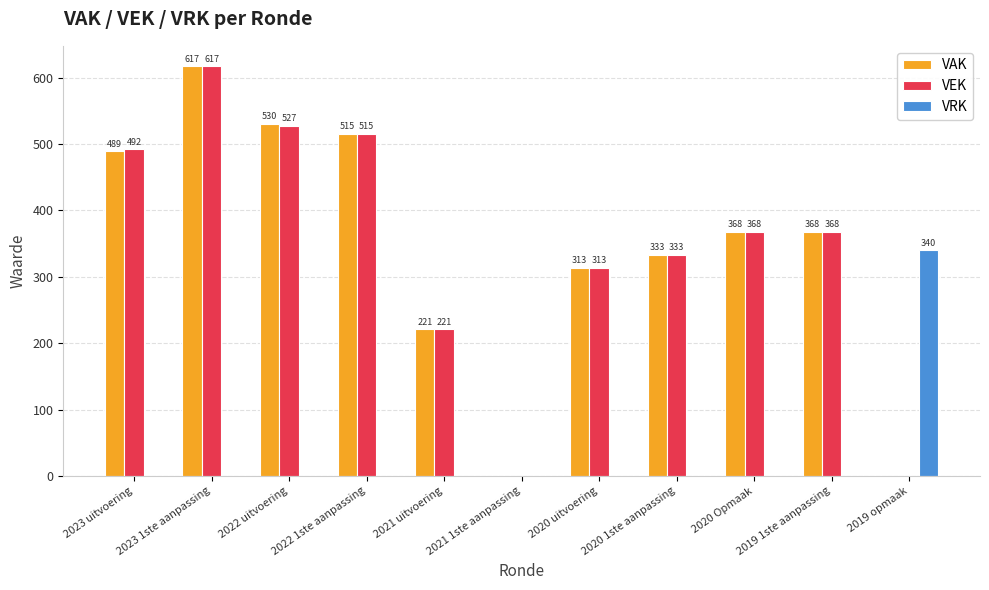

What is the difference between the VEK values at 2023 uitvoering and 2019 opmaak?

492